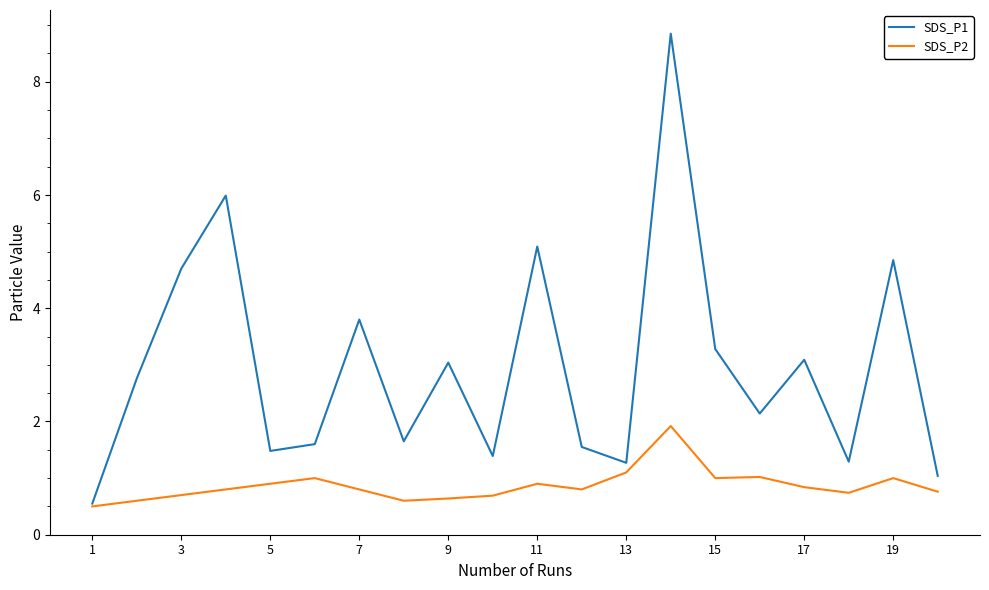

How many values in the SDS_P1 series are below 2?

9